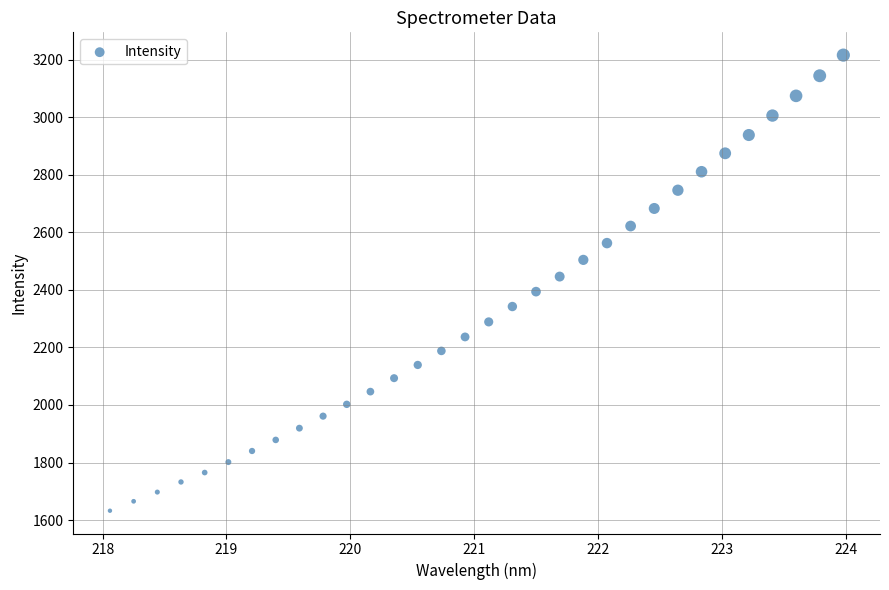

What is the range of X values (max minus min)?

5.9